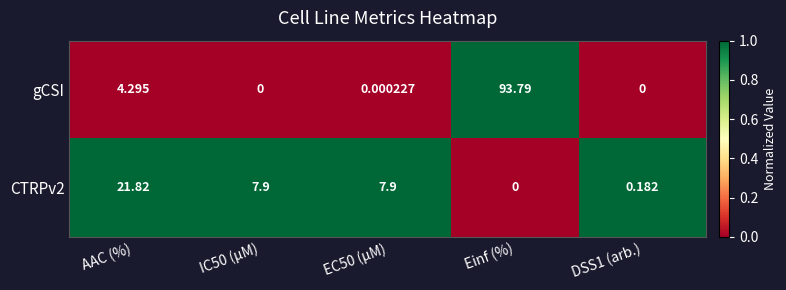

Which series has the largest range (max minus min)?

gCSI